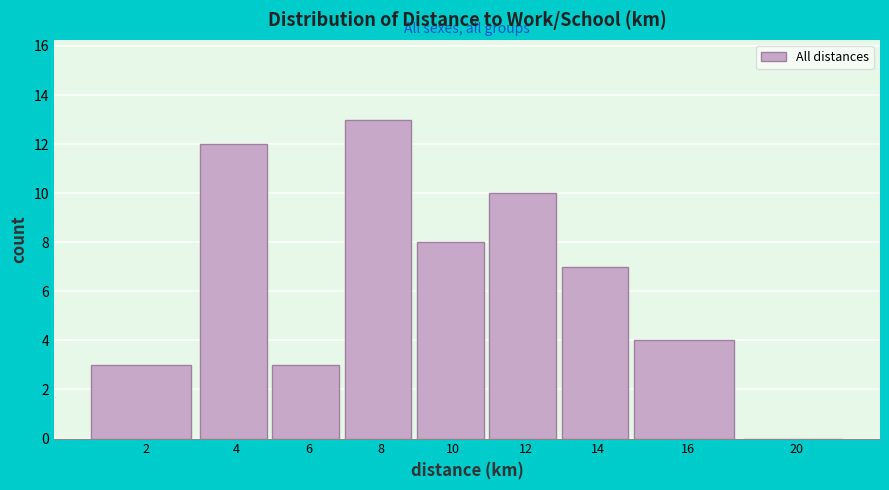

Reading left to right, list all the values displayed in this chart.

2=3	4=12	6=3	8=13	10=8	12=10	14=7	16=4	20=0